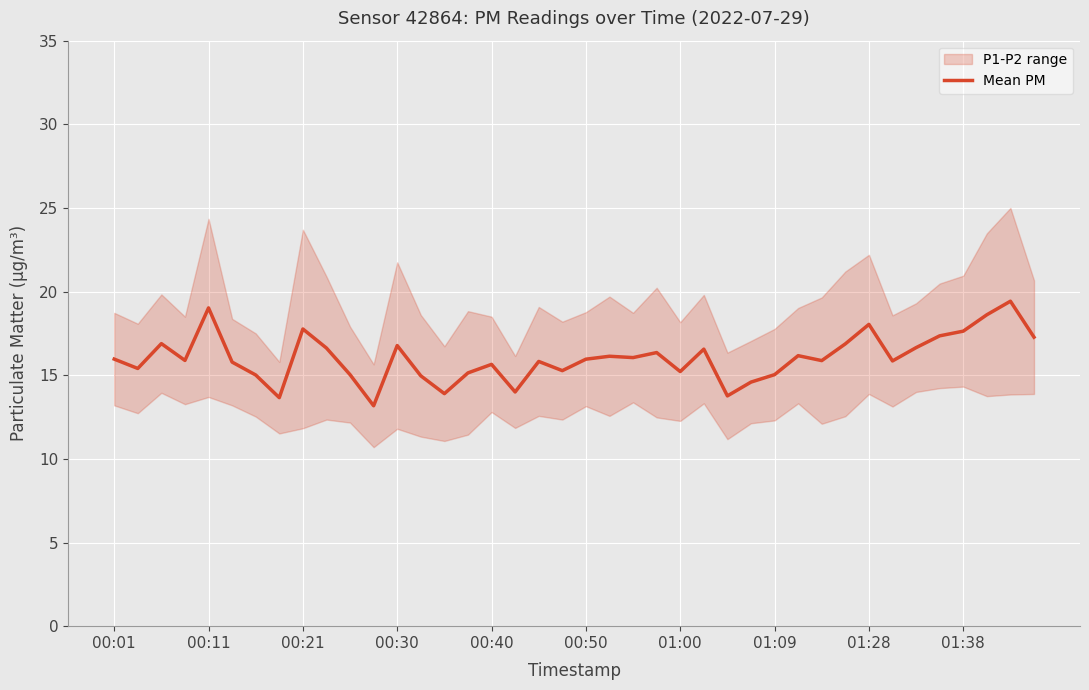

Reading left to right, extract all data points from this chart.

16.0	15.4	16.9	15.9	19.0	15.8	15.0	13.7	17.8	16.6	15.0	13.2	16.8	15.0	13.9	15.1	15.7	14.0	15.8	15.3	16.0	16.1	16.1	16.4	15.2	16.6	13.8	14.6	15.0	16.2	15.9	16.9	18.0	15.9	16.6	17.4	17.6	18.6	19.4	17.3